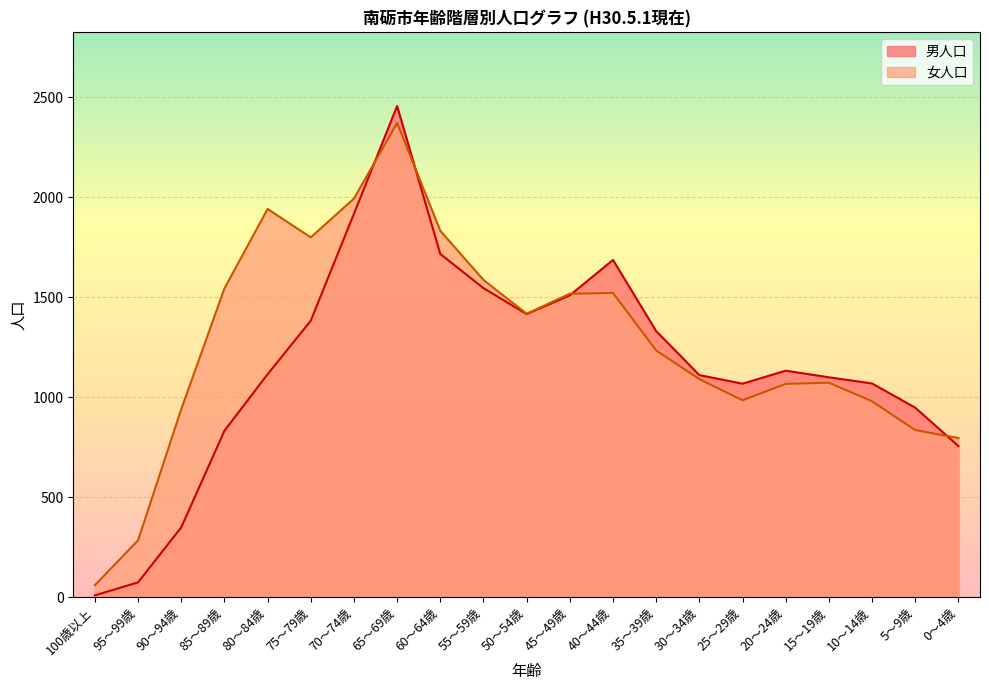

What is the label of the 13th point from the right?

60～64歳